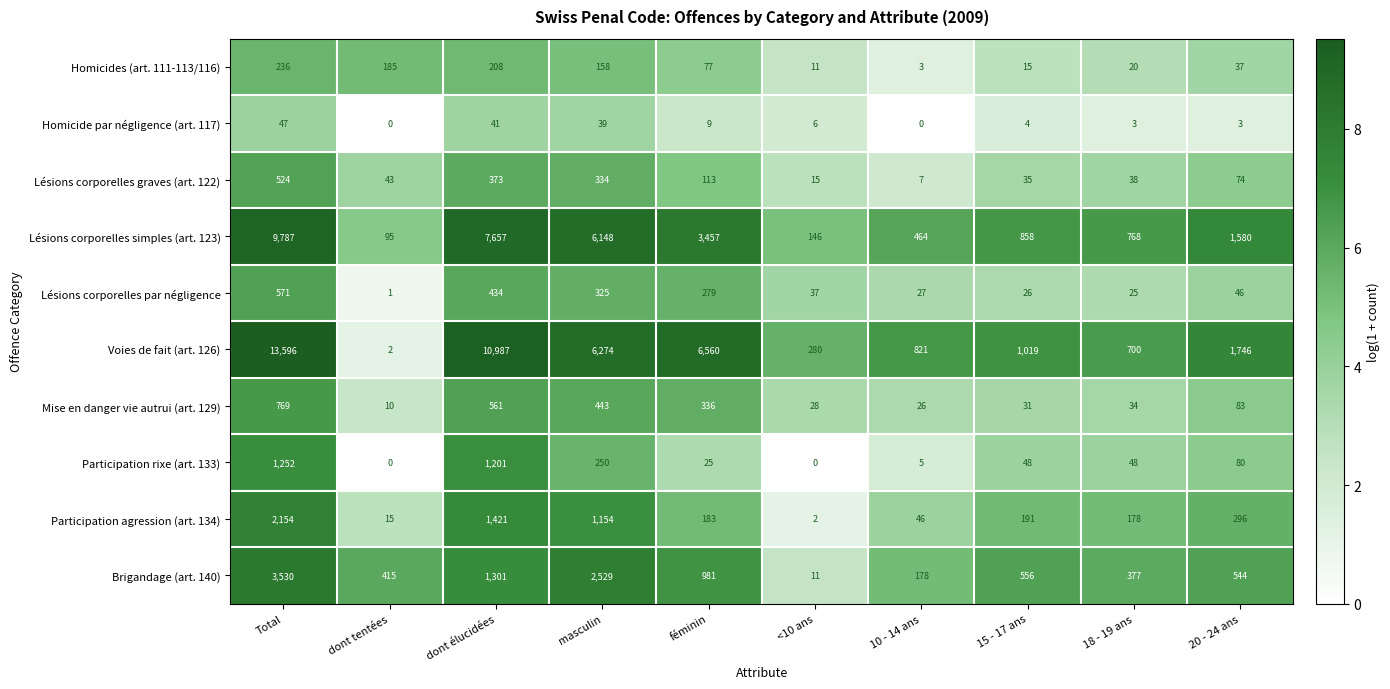

The value of Lésions corporelles graves (art. 122) at Total is 886. True or false?

False